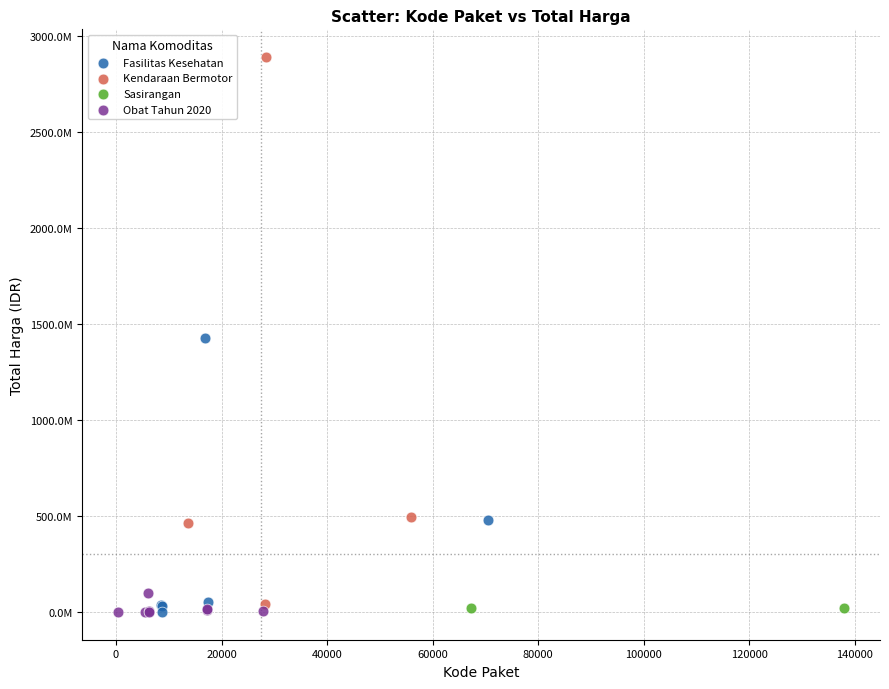

Which series has the largest Y range (max minus min)?

Kendaraan Bermotor